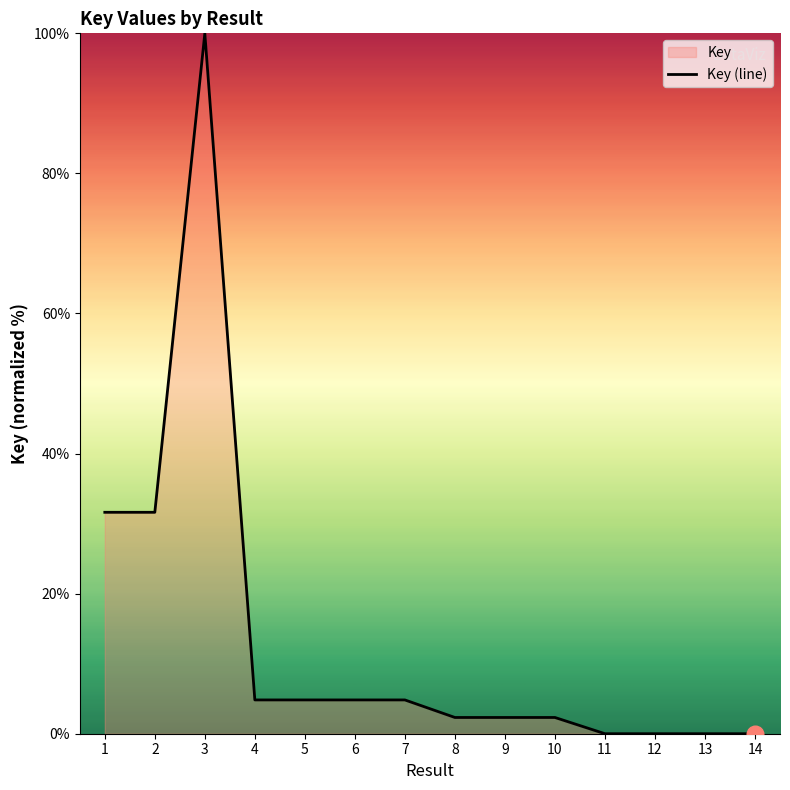

List the labels in order of value, largest first.

3, 1, 2, 4, 6, 5, 7, 8, 9, 10, 11, 12, 13, 14